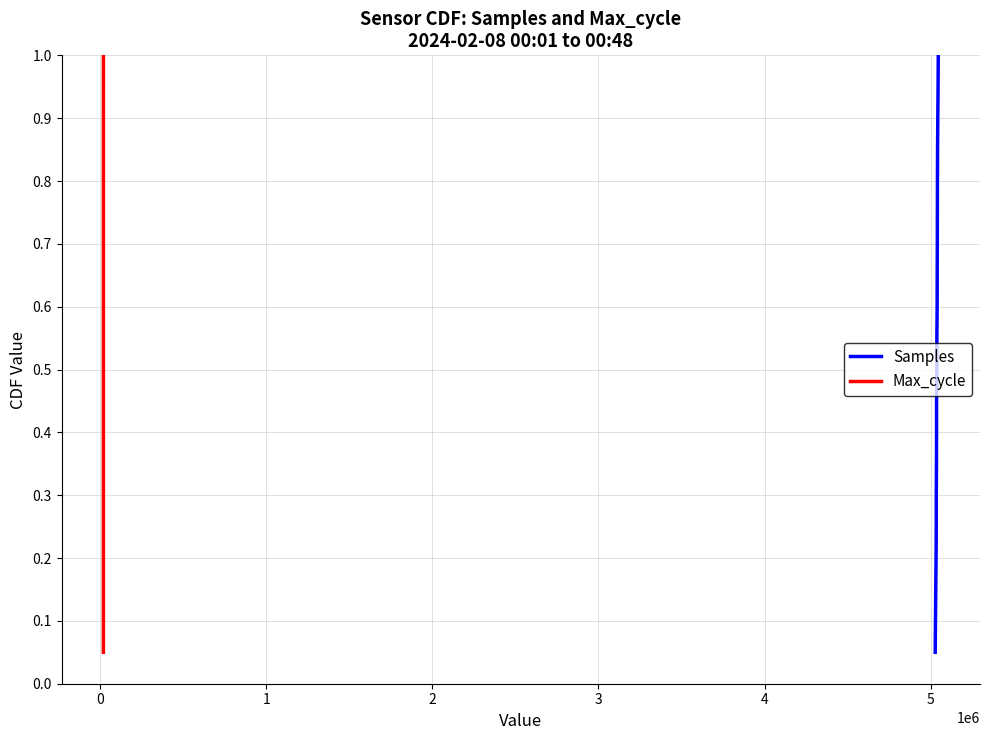

What is the highest value of the Samples series?

1.0